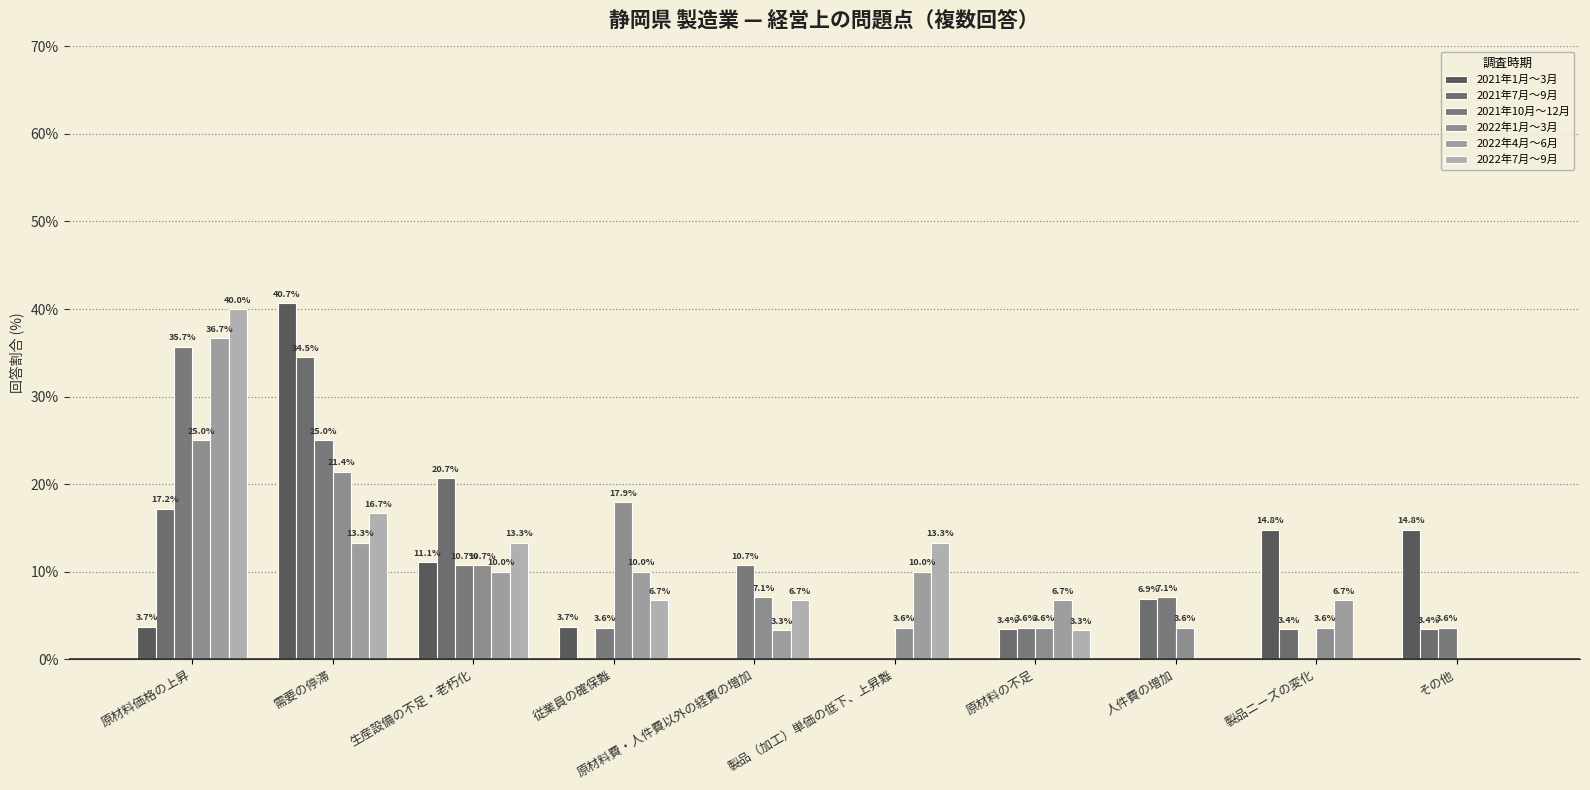

How many categories are shown in the chart?

10